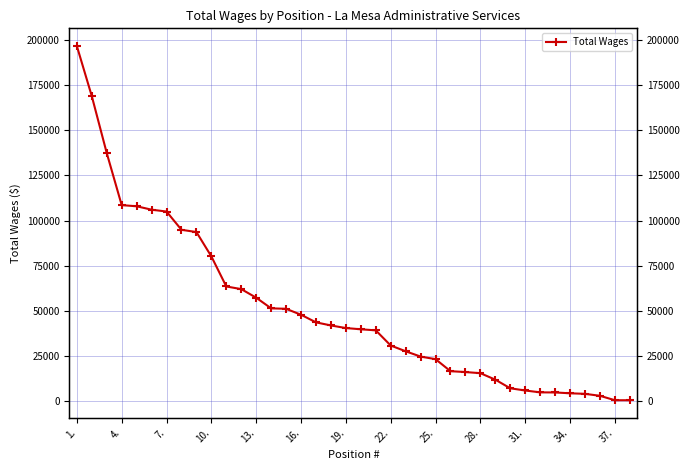

What is the average value?

51075